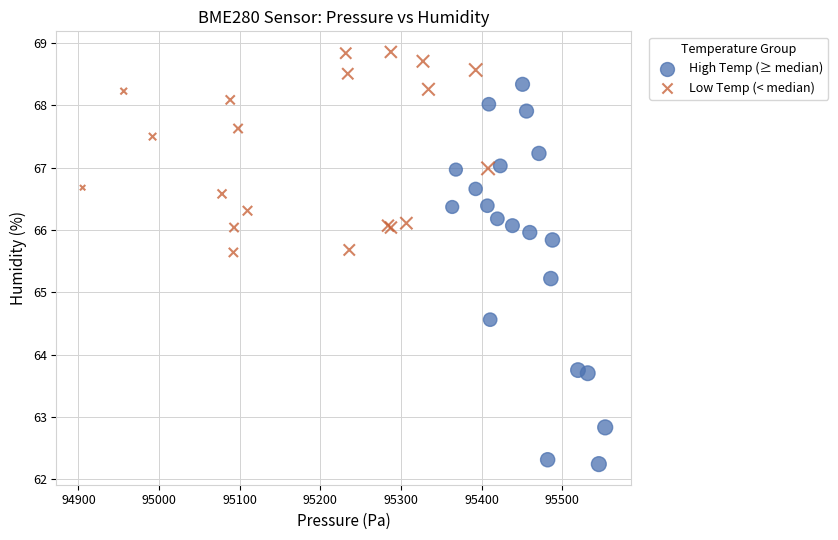

What are all the series names shown in the legend?

High Temp (≥ median), Low Temp (< median)